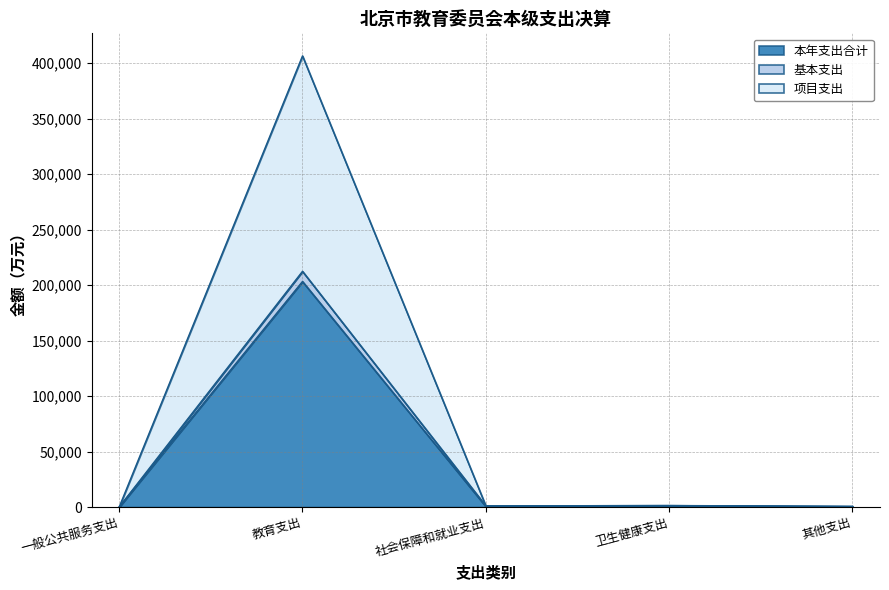

How many interior local peaks does the 本年支出合计 series have?

2